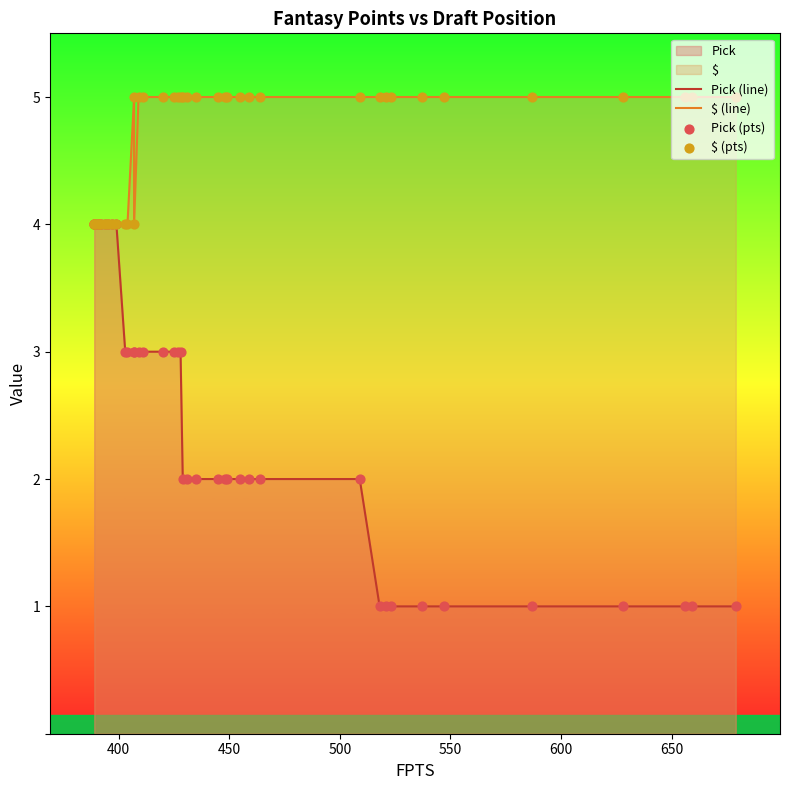

Which series reaches the maximum Y coordinate?

$ (line)